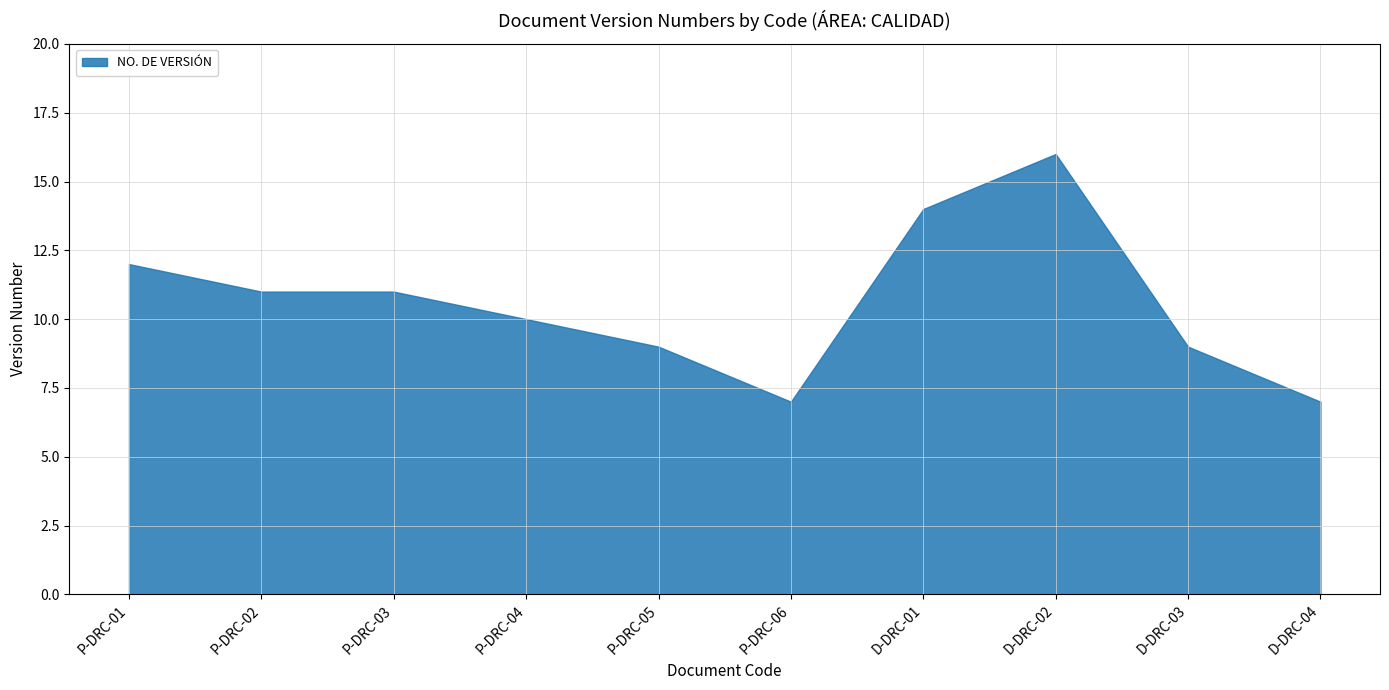

Rank the categories by value from highest to lowest.

D-DRC-02, D-DRC-01, P-DRC-01, P-DRC-02, P-DRC-03, P-DRC-04, P-DRC-05, D-DRC-03, P-DRC-06, D-DRC-04